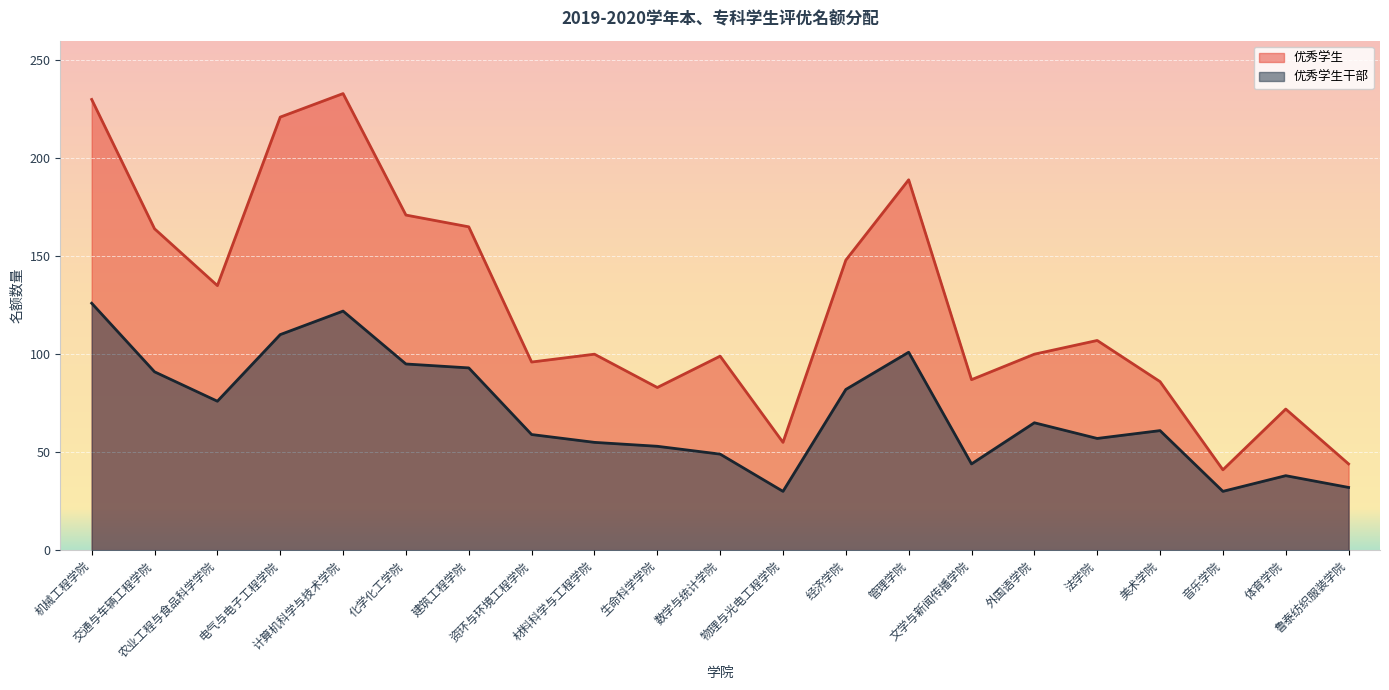

What is the spread (max minus min) of values at 鲁泰纺织服装学院?

12